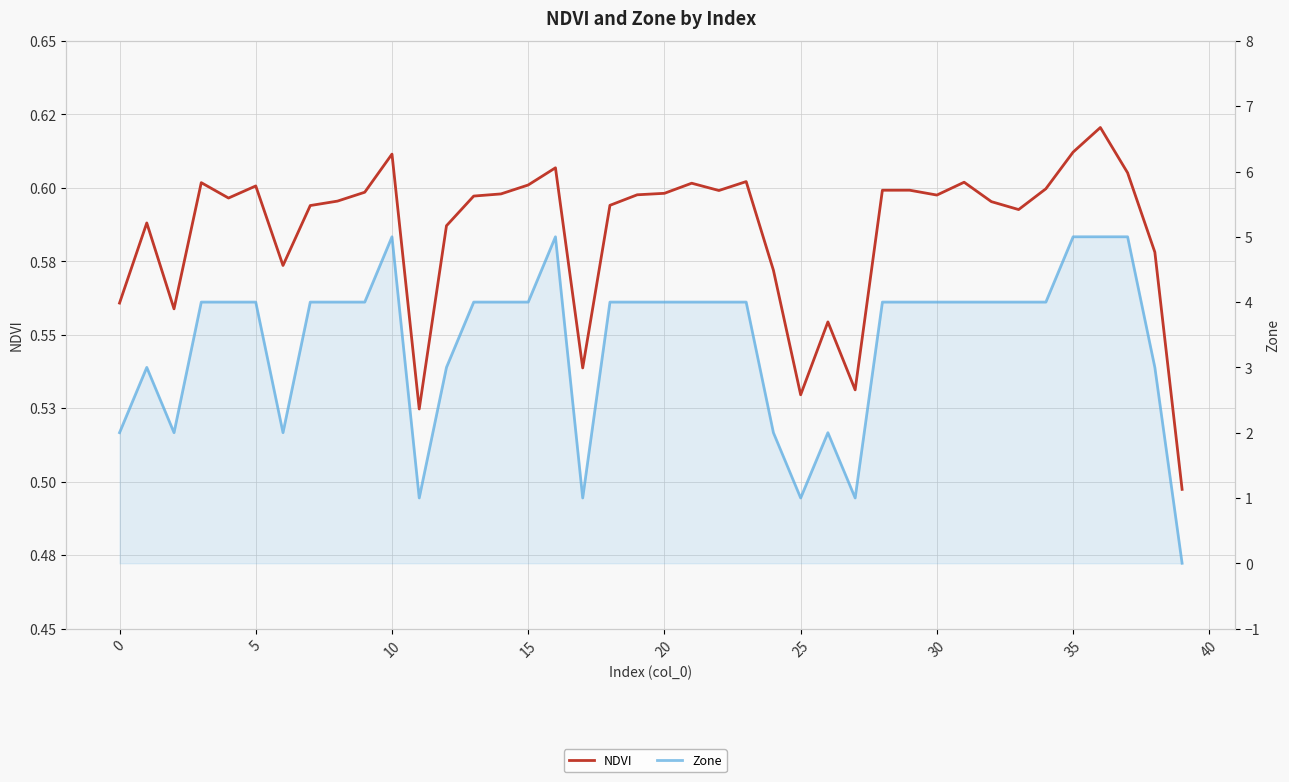

Where do Zone and NDVI first cross each other?

38 and 39